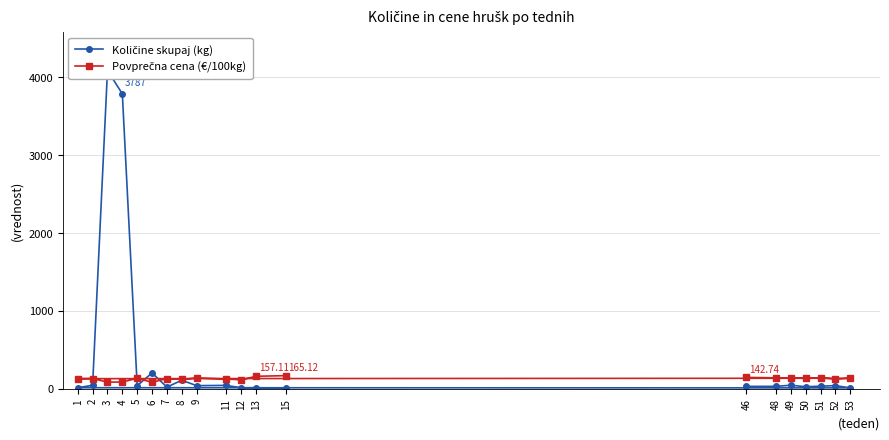

What is the greatest value displayed?

4086.0